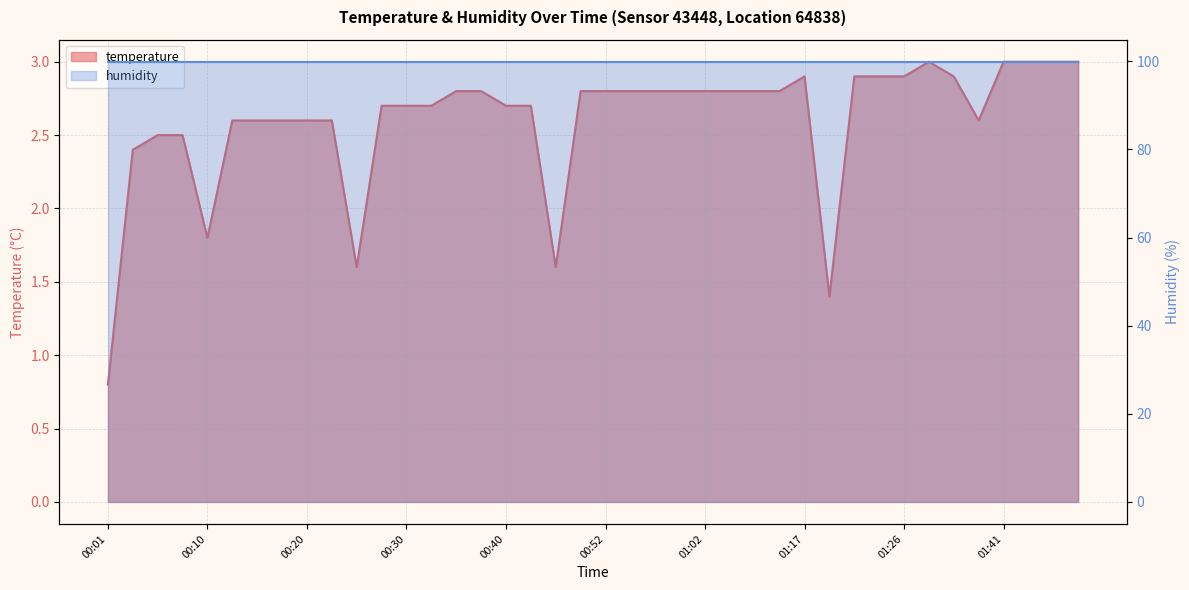

Reading left to right, list all the values displayed in this chart.

0.8	2.4	2.5	2.5	1.8	2.6	2.6	2.6	2.6	2.6	1.6	2.7	2.7	2.7	2.8	2.8	2.7	2.7	1.6	2.8	2.8	2.8	2.8	2.8	2.8	2.8	2.8	2.8	2.9	1.4	2.9	2.9	2.9	3.0	2.9	2.6	3.0	3.0	3.0	3.0